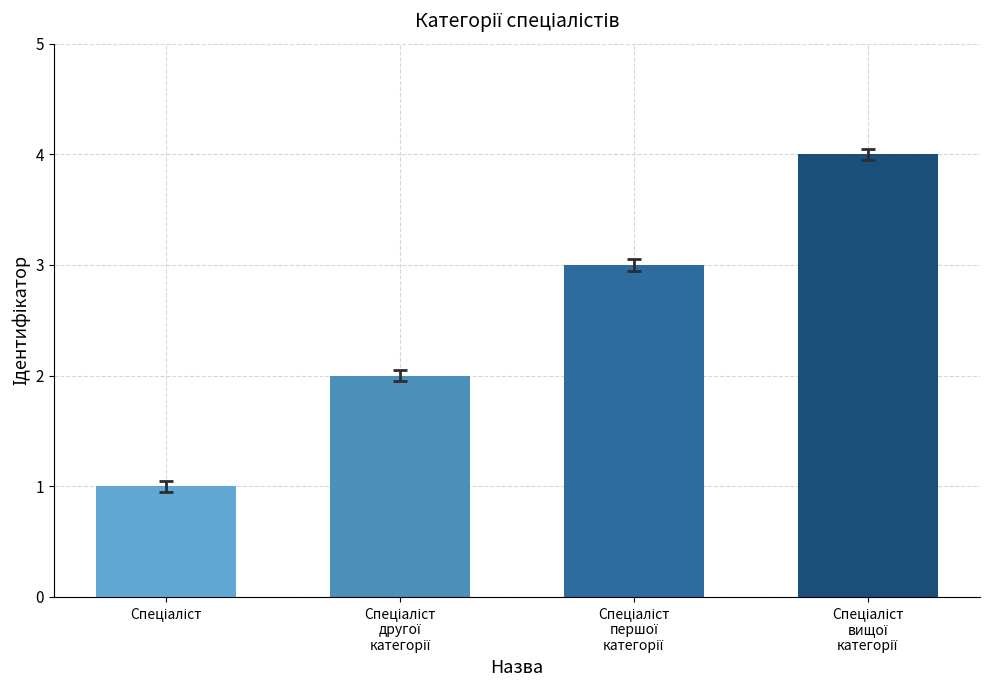

What is the maximum value shown in the chart?

4